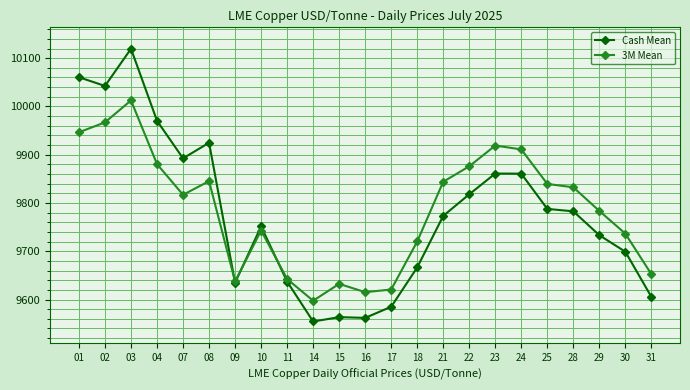

How many distinct data groups are displayed?

2